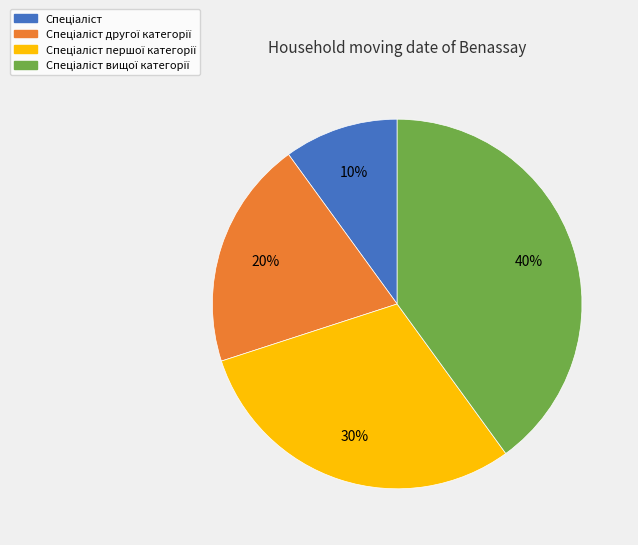

Does any single category account for the majority?

No